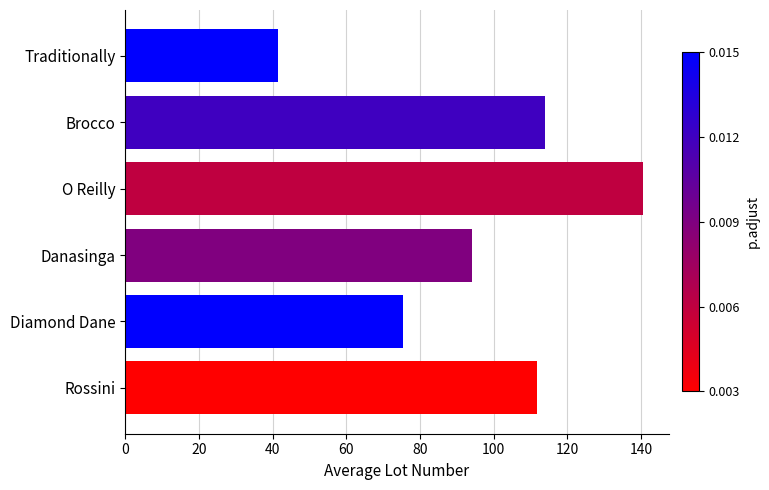

Rank the categories by value from highest to lowest.

O Reilly, Brocco, Rossini, Danasinga, Diamond Dane, Traditionally